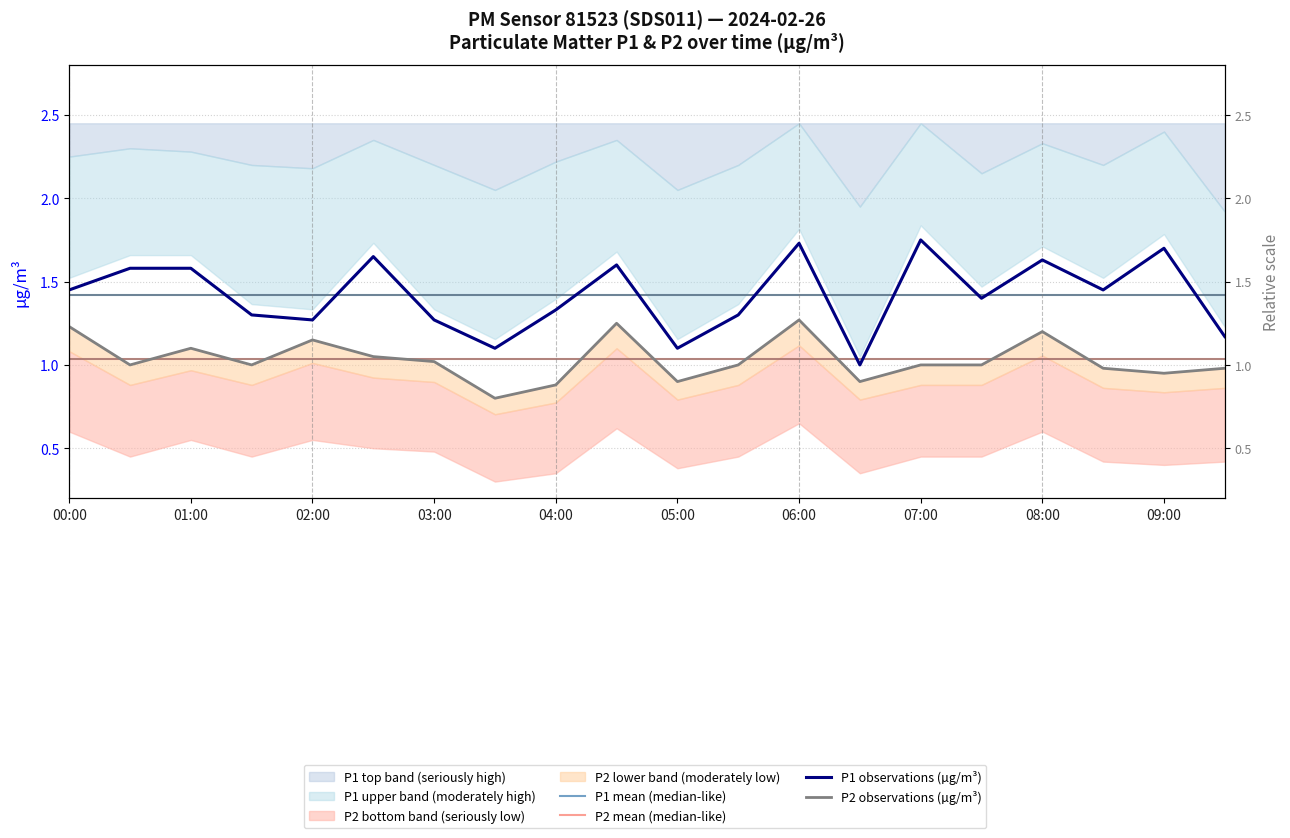

Does the chart have visible grid lines?

Yes